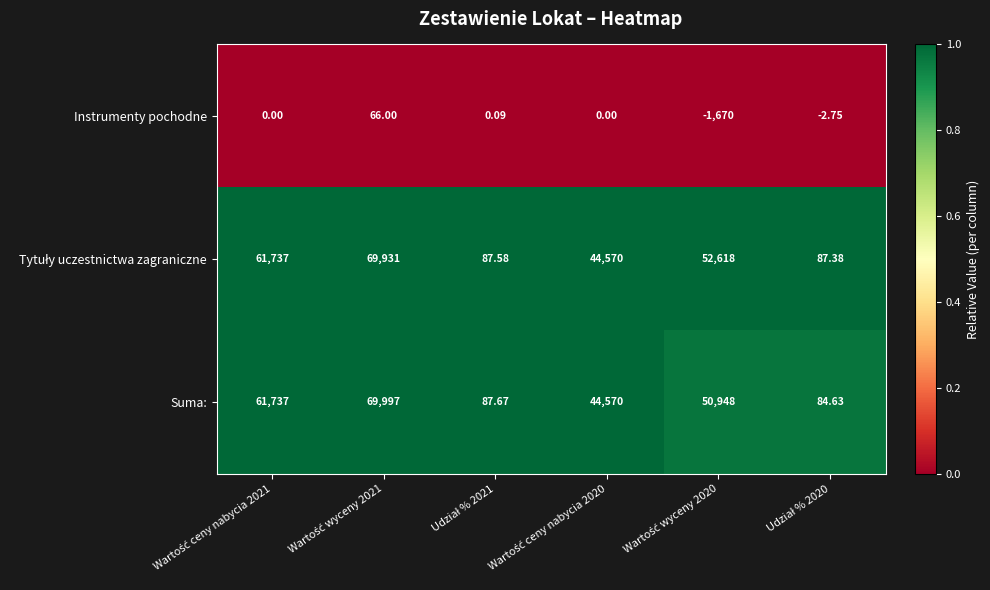

Which series has the widest spread of values?

Suma: